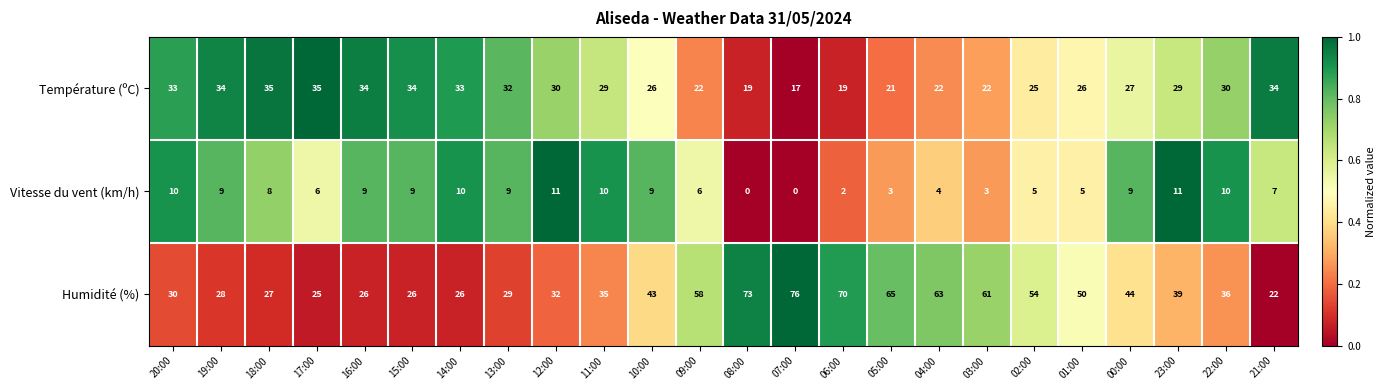

What is the sum of all Vitesse du vent (km/h) values?

165